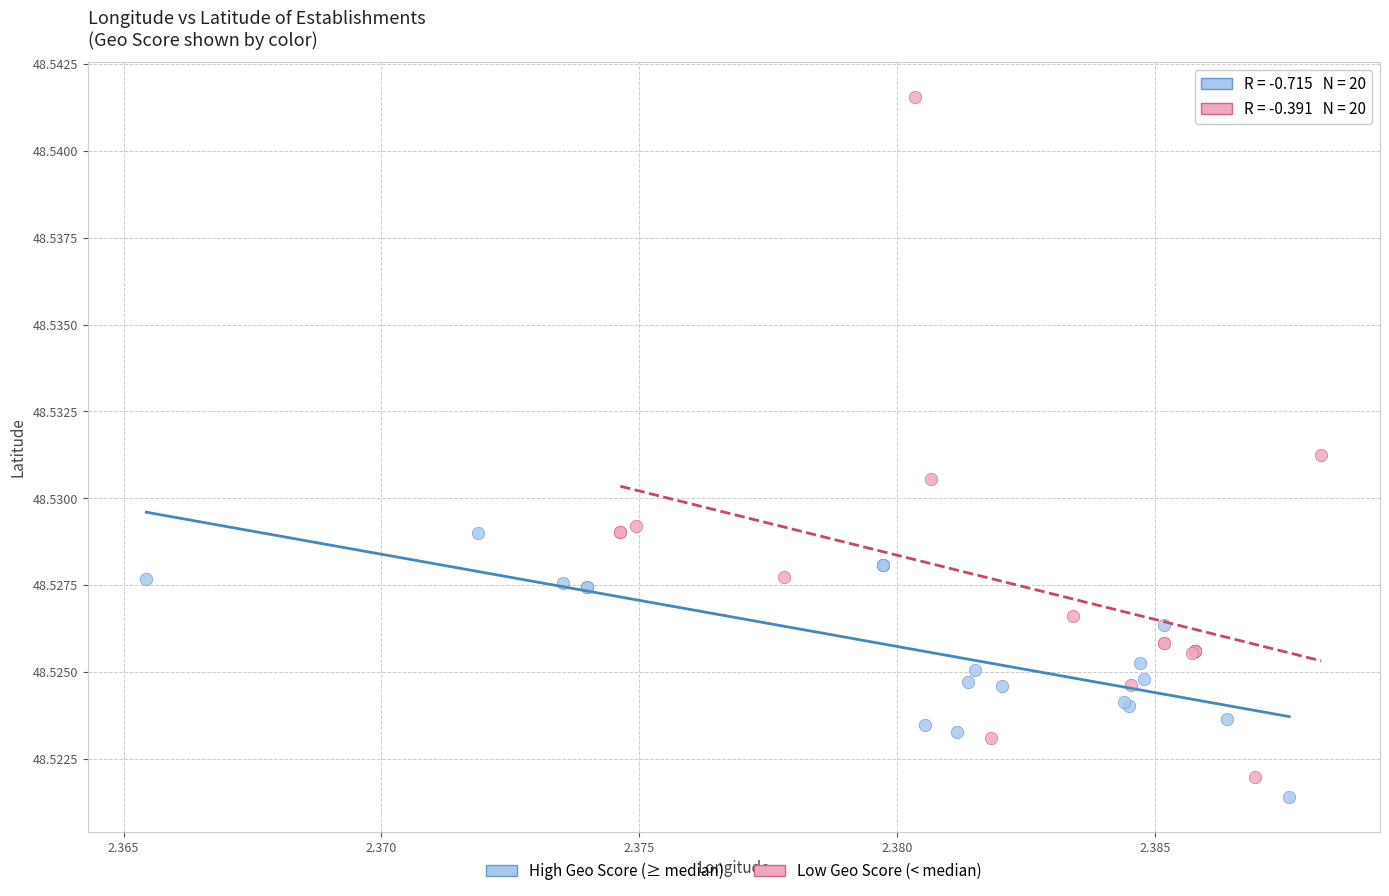

Which series contains the highest Y value?

Low Geo Score (< median)